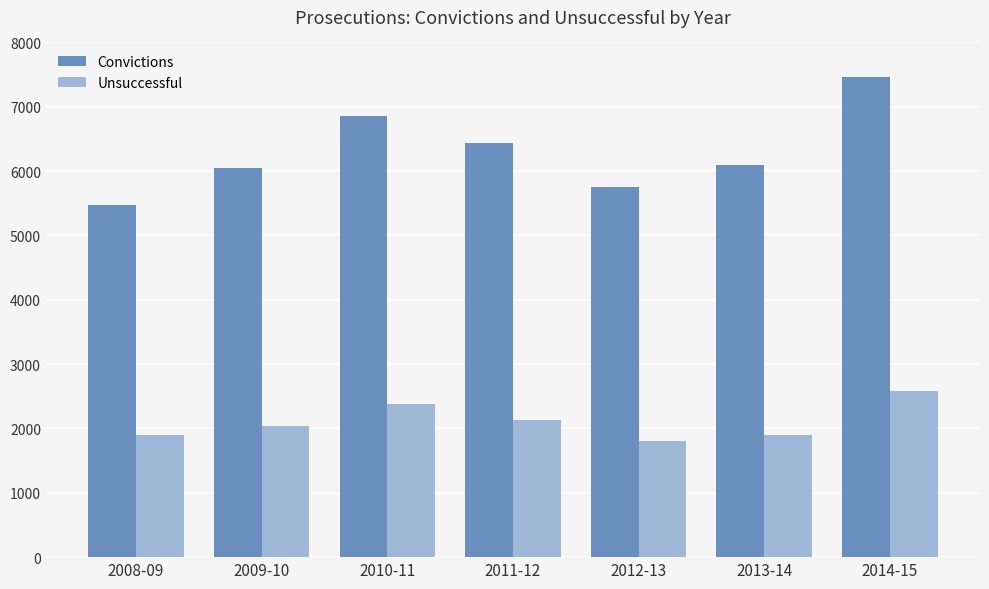

Reading right to left, transcribe all the data shown in this chart.

Convictions: 2014-15=7469	2013-14=6096	2012-13=5755	2011-12=6444	2010-11=6855	2009-10=6043	2008-09=5479
Unsuccessful: 2014-15=2576	2013-14=1902	2012-13=1803	2011-12=2137	2010-11=2380	2009-10=2036	2008-09=1902